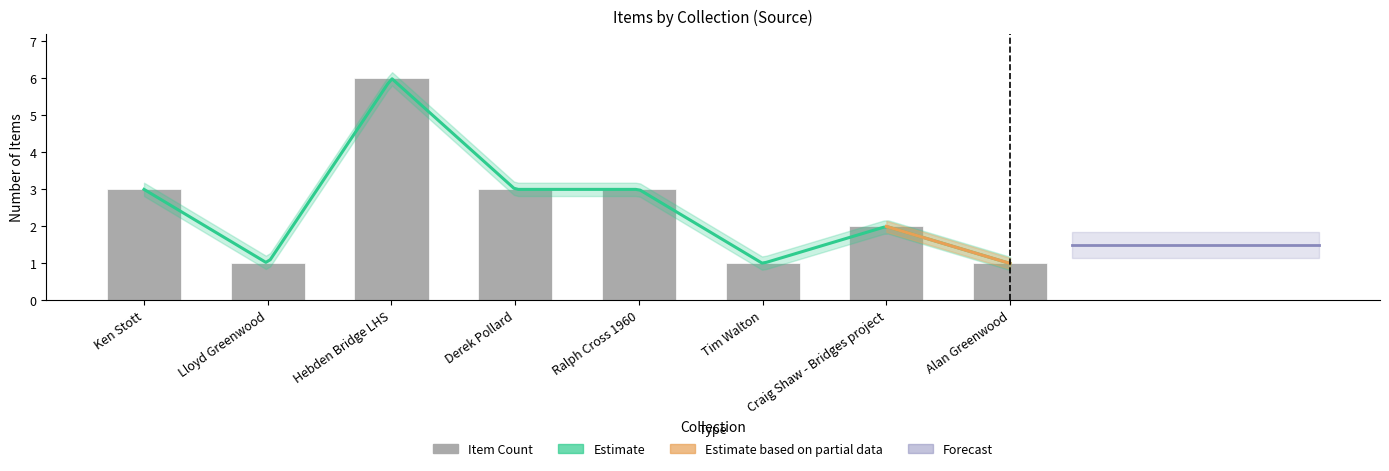

The chart shows a value of 2 at Tim Walton. True or false?

False